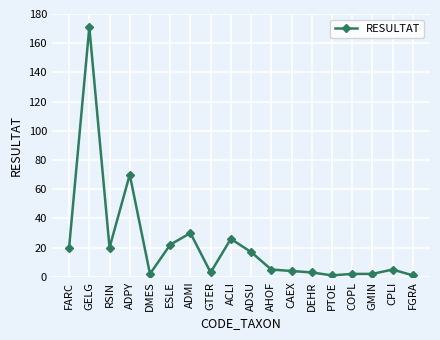

Where is the first local minimum?

RSIN